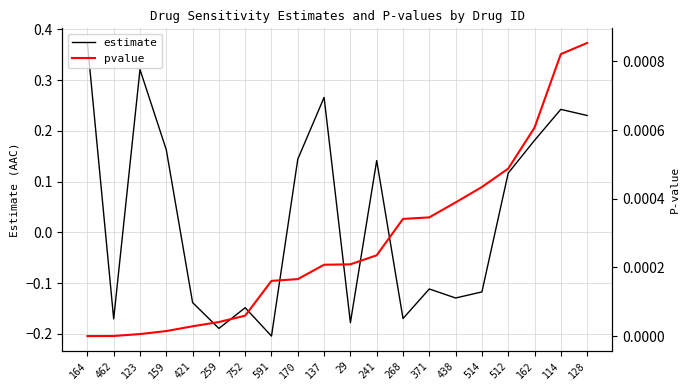

What is the label of the 6th point from the left?

259